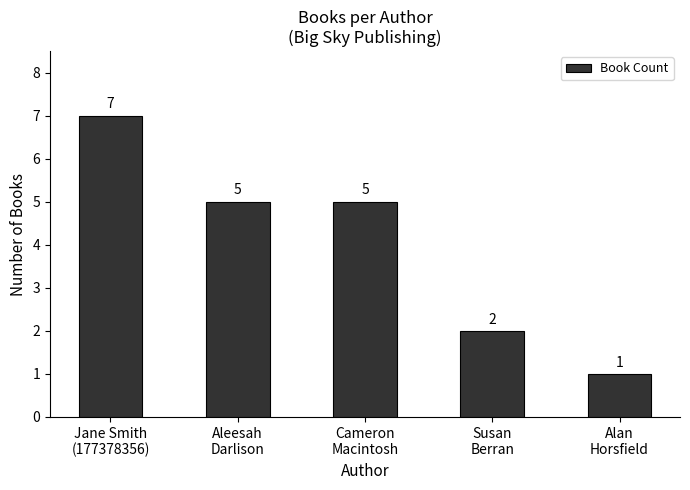

True or false: the data shows 7 at Aleesah
Darlison.

False